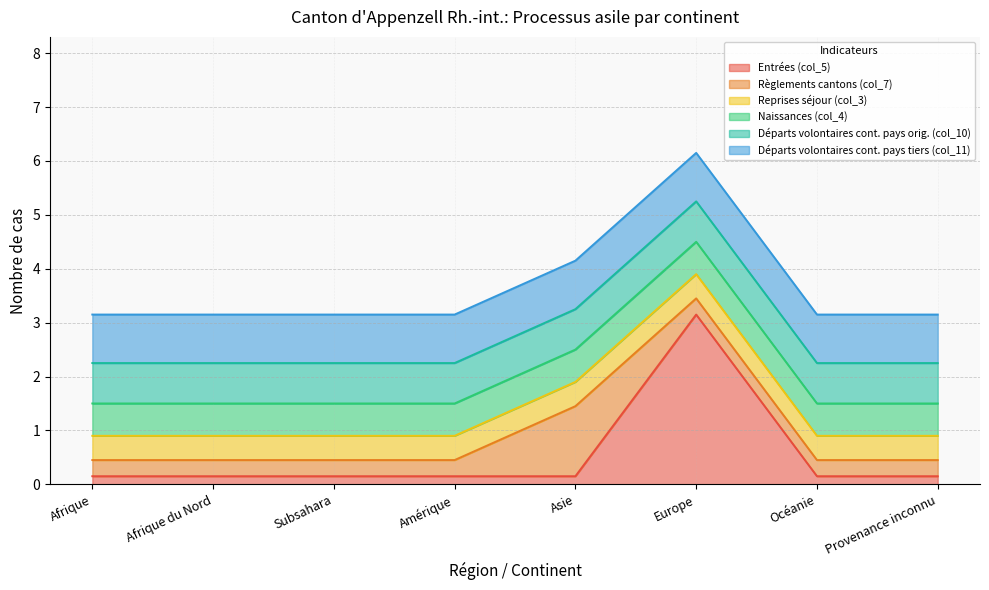

List the series in order of their peak value, lowest first.

Reprises séjour (col_3), Naissances (col_4), Départs volontaires cont. pays orig. (col_10), Départs volontaires cont. pays tiers (col_11), Règlements cantons (col_7), Entrées (col_5)